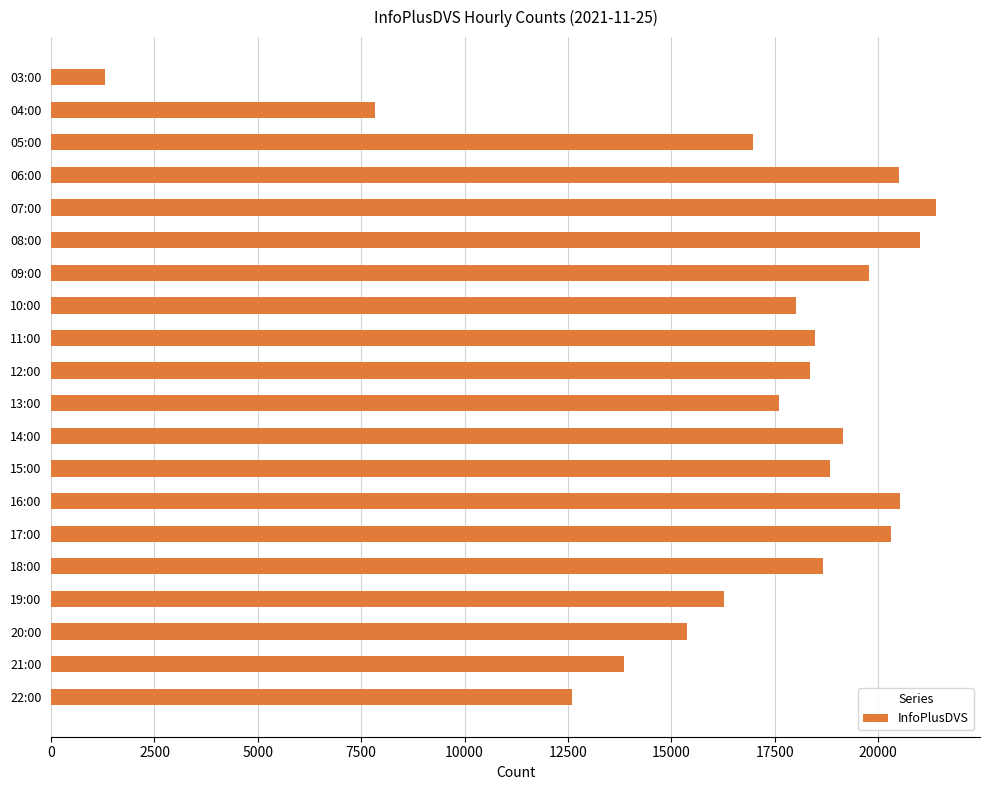

Between 05:00 and 15:00, which is larger?

15:00